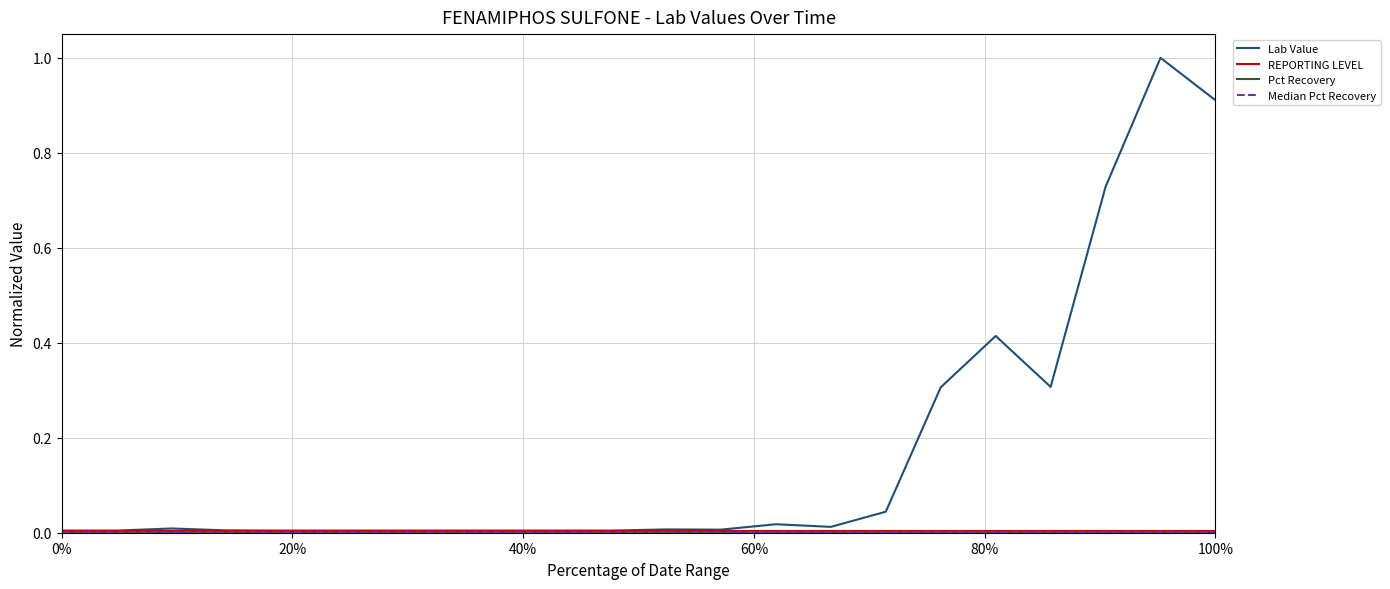

What is the greatest value displayed?

1.0